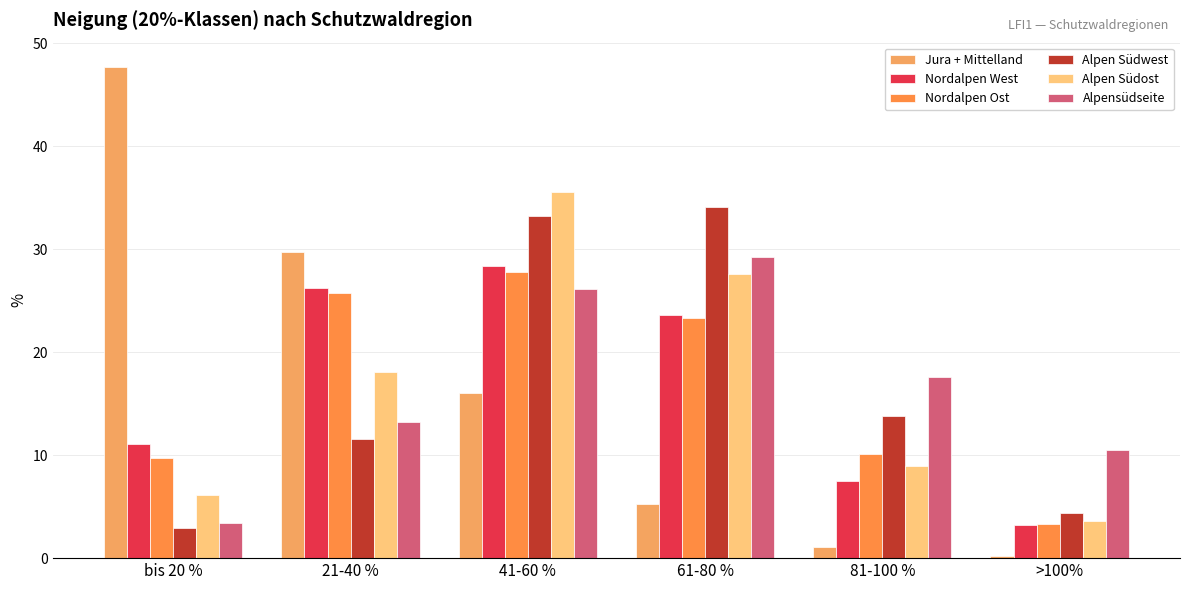

What is the difference between the maximum and second lowest values in the Alpensüdseite series?

18.8